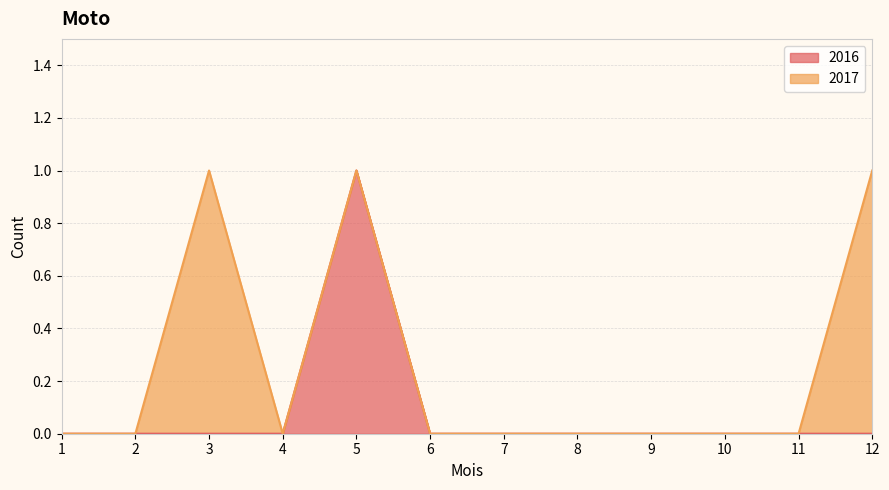

Which label corresponds to the smallest value in the chart?

1